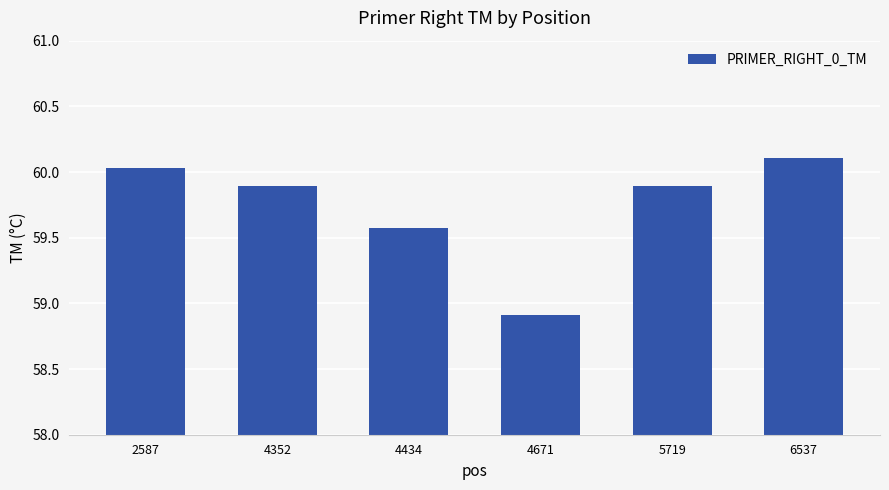

The value at 6537 is 18.1. True or false?

False